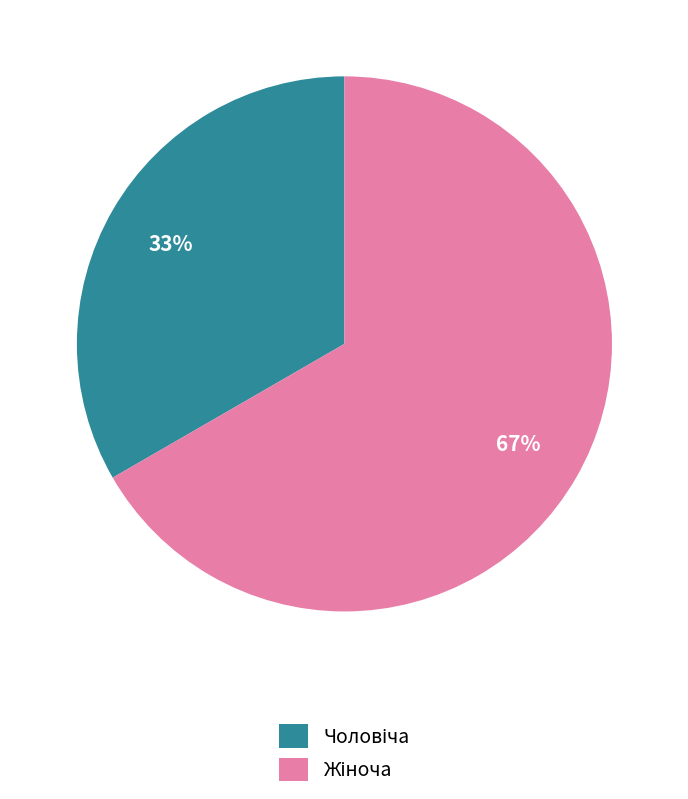

To the nearest percent, what is the average slice percentage?

50%